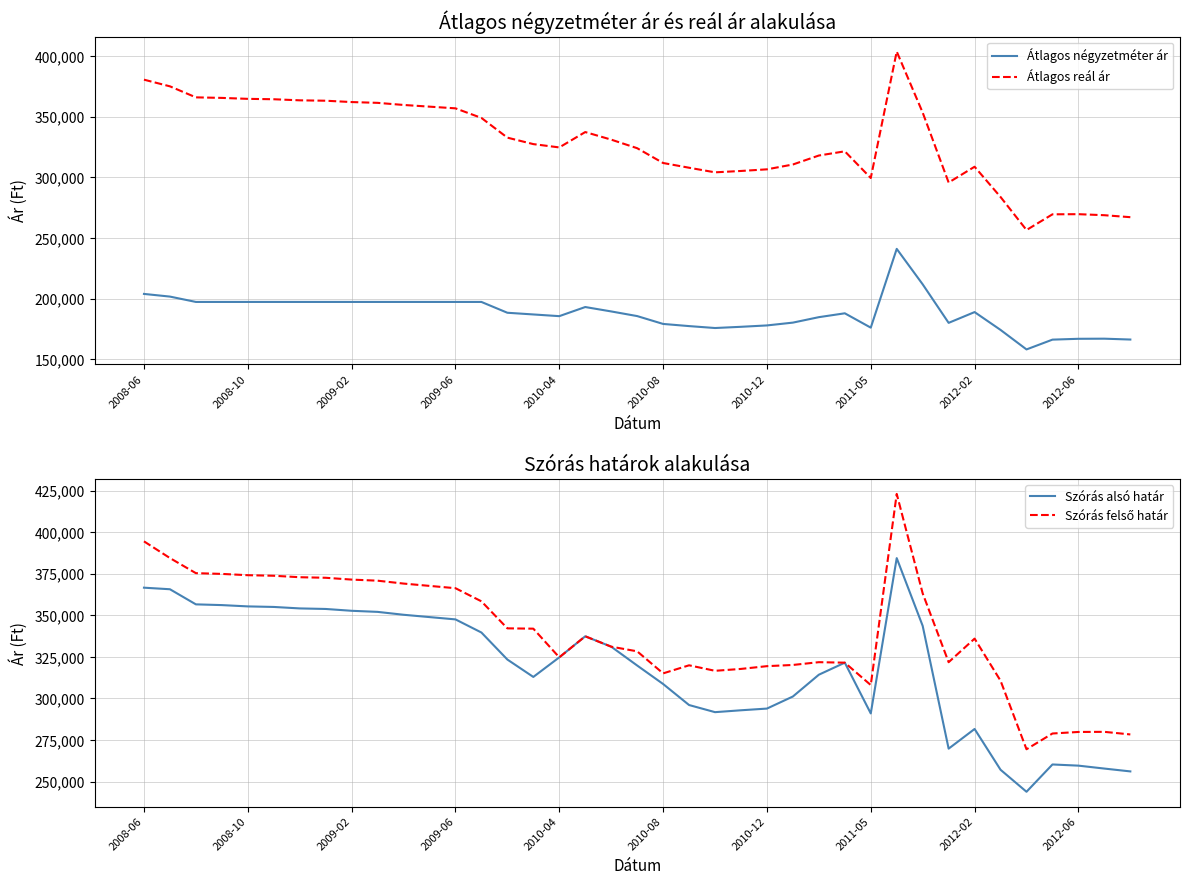

The Szórás alsó határ series shows 540613 at 2009-06. True or false?

False